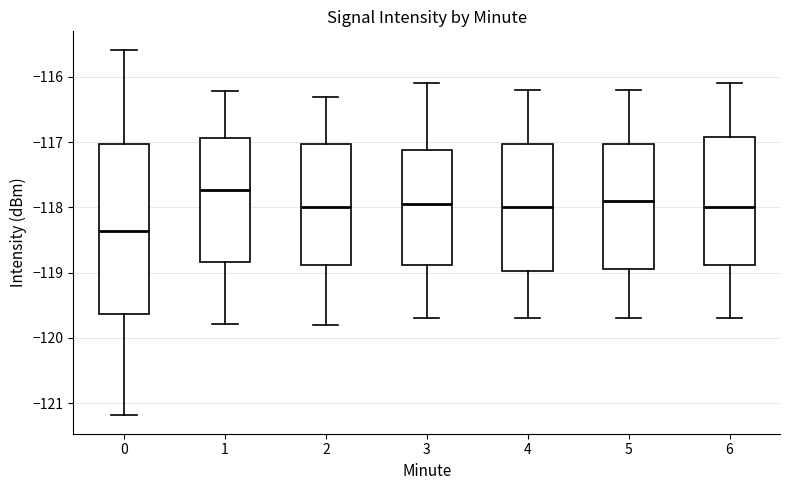

Reading left to right, transcribe this box plot: for each box, give where its median line is, the range the box spans, and where its two whiskers end, as read against the y-axis. The values are not printed on the chart, so give them approximately, as read against the axis.

0: median -118.4, box -119.6 to -117.0, whiskers -121.2 to -115.6
1: median -117.7, box -118.8 to -116.9, whiskers -119.8 to -116.2
2: median -118.0, box -118.9 to -117.0, whiskers -119.8 to -116.3
3: median -117.9, box -118.9 to -117.1, whiskers -119.7 to -116.1
4: median -118.0, box -119.0 to -117.0, whiskers -119.7 to -116.2
5: median -117.9, box -118.9 to -117.0, whiskers -119.7 to -116.2
6: median -118.0, box -118.9 to -116.9, whiskers -119.7 to -116.1